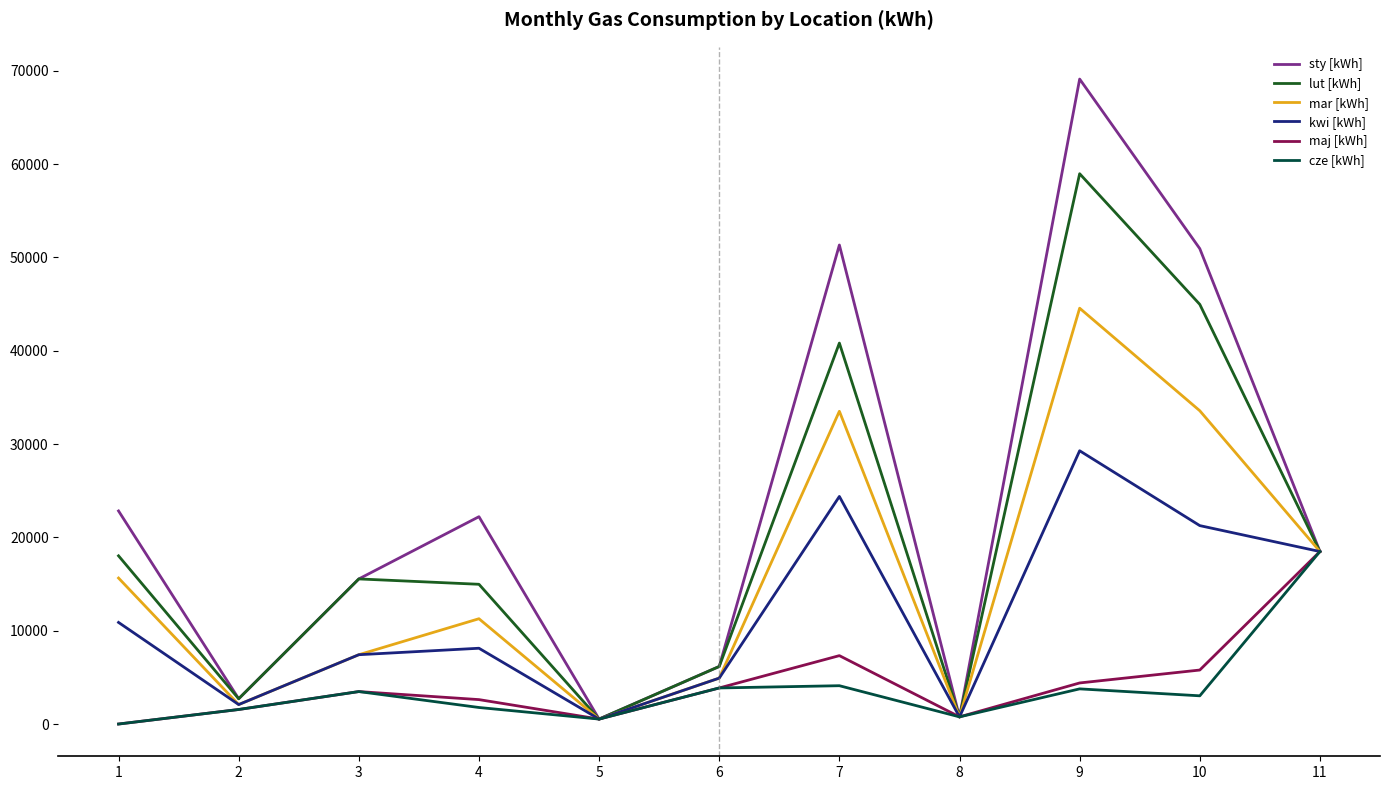

True or false: kwi [kWh] has more than 2 points higher than both neighbors.

True